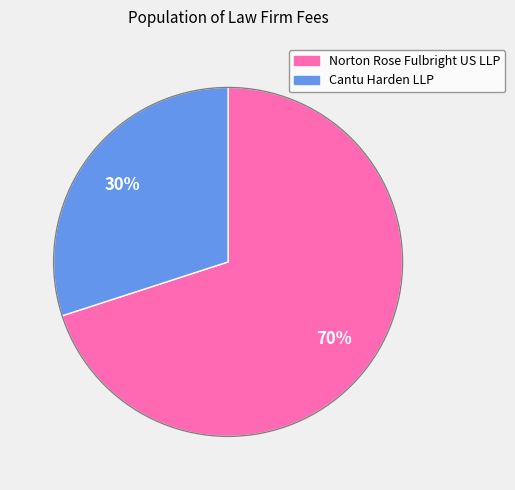

Which category accounts for the majority?

Norton Rose Fulbright US LLP